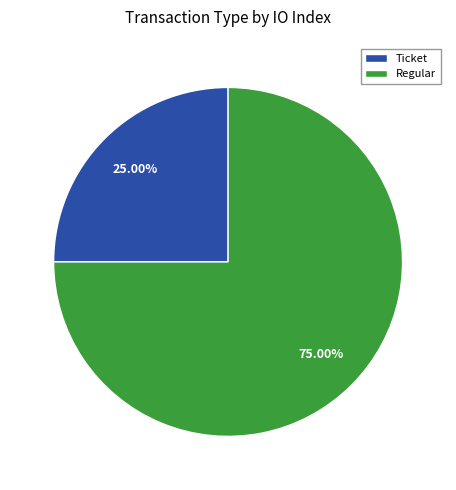

Is there a majority slice in this chart?

Yes